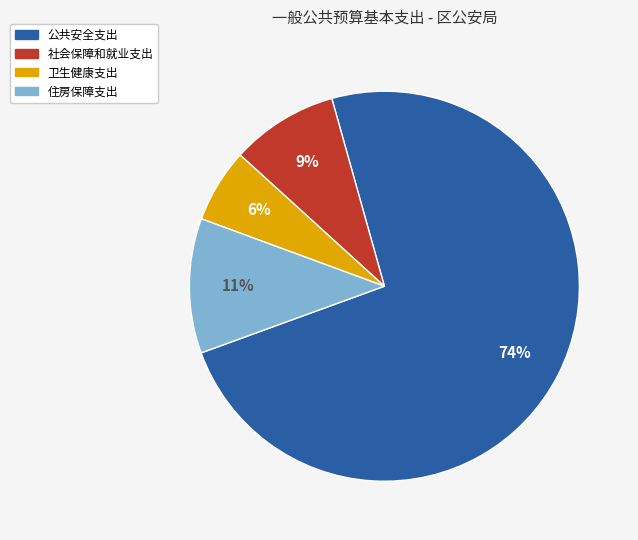

The 卫生健康支出 slice represents 6% of the pie. True or false?

True